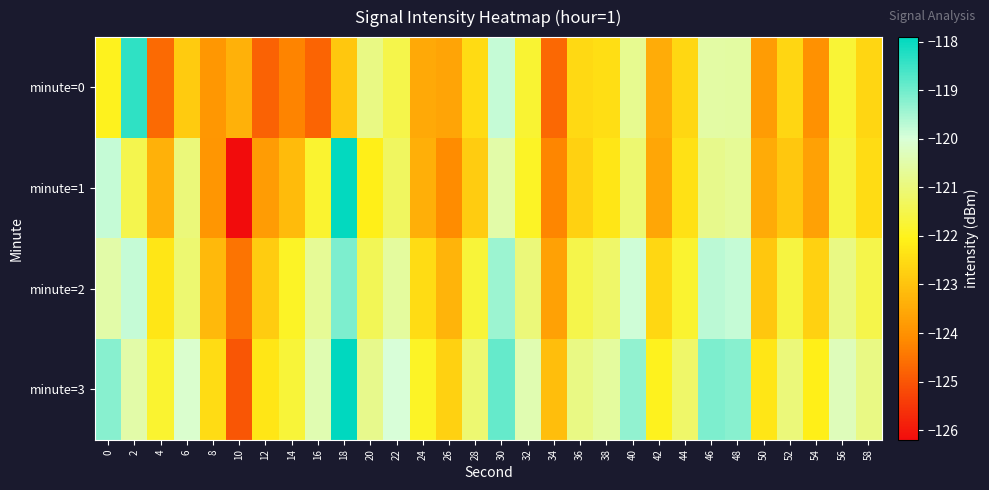

At which category is the sum across all series the highest?

18